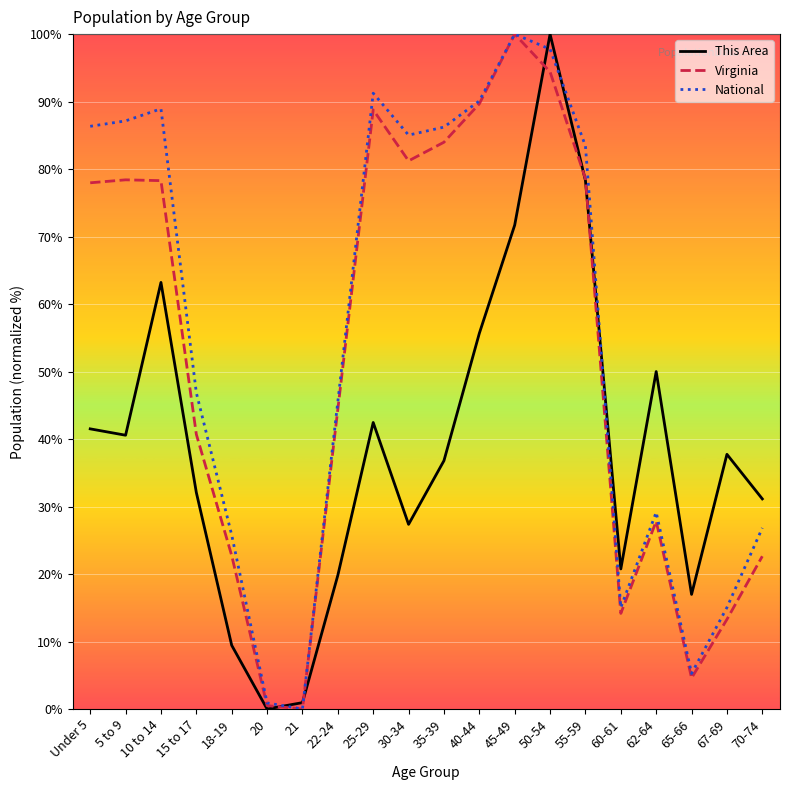

What is the difference between the second highest and second lowest values in the National series?

96.9